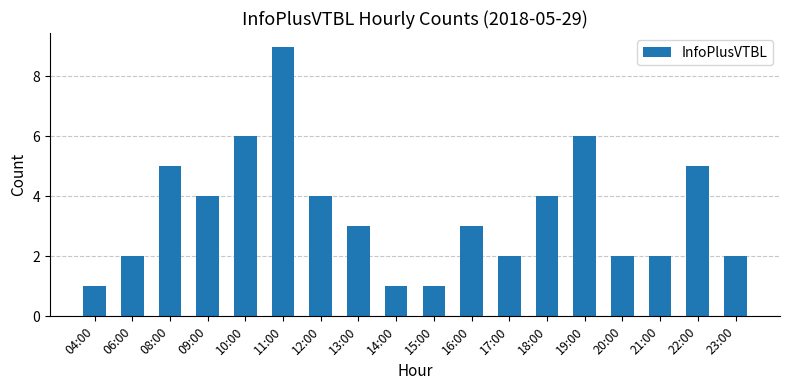

Approximately how many times larger is the value at 21:00 compared to 16:00?

0.7